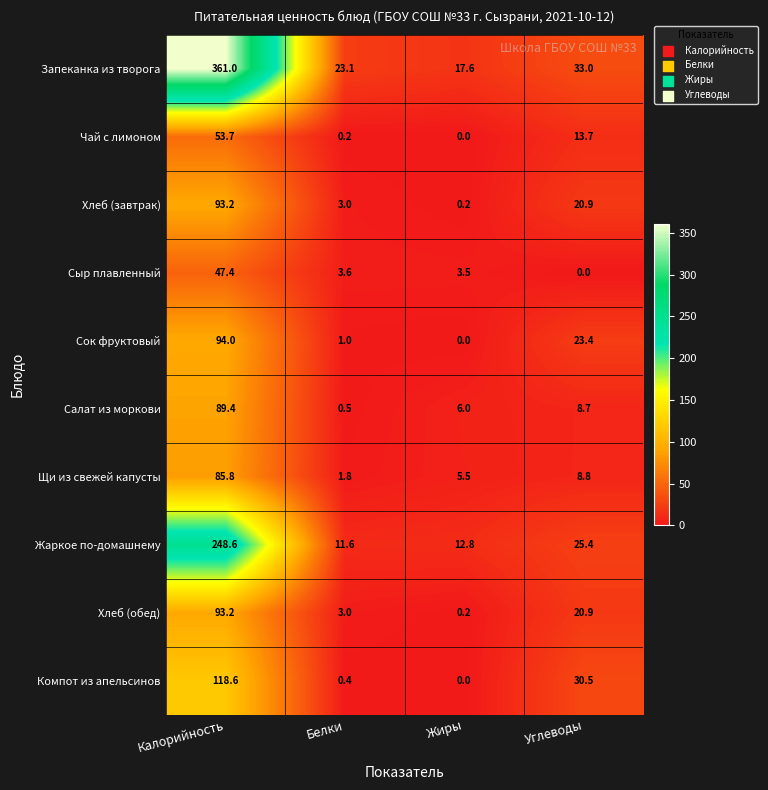

Which series has the largest range (max minus min)?

Запеканка из творога